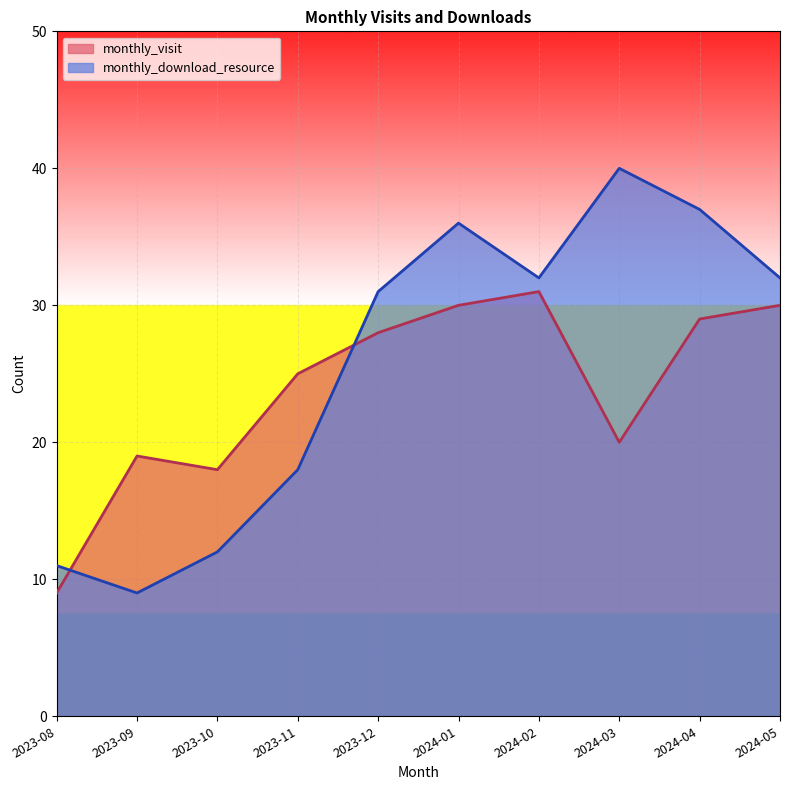

What is the highest value of the monthly_download_resource series?

40